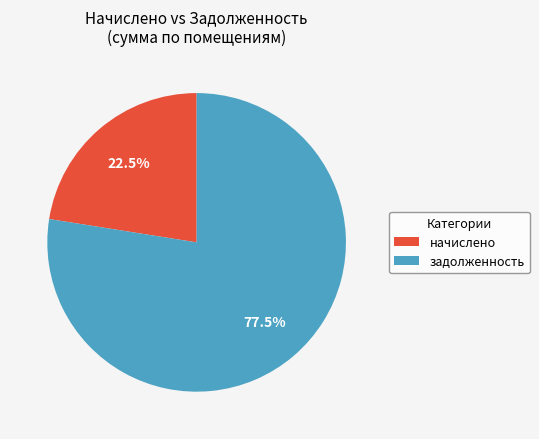

Rank the categories by value from lowest to highest.

начислено, задолженность